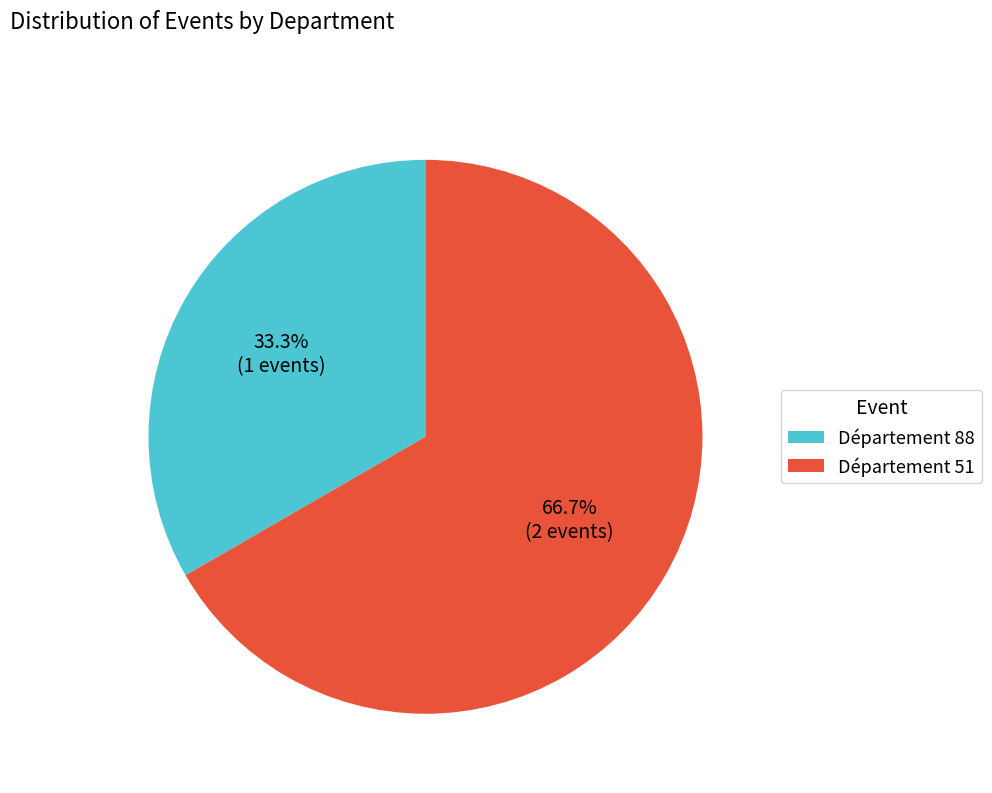

What percentage is NOT represented by Département 88?

66.7%